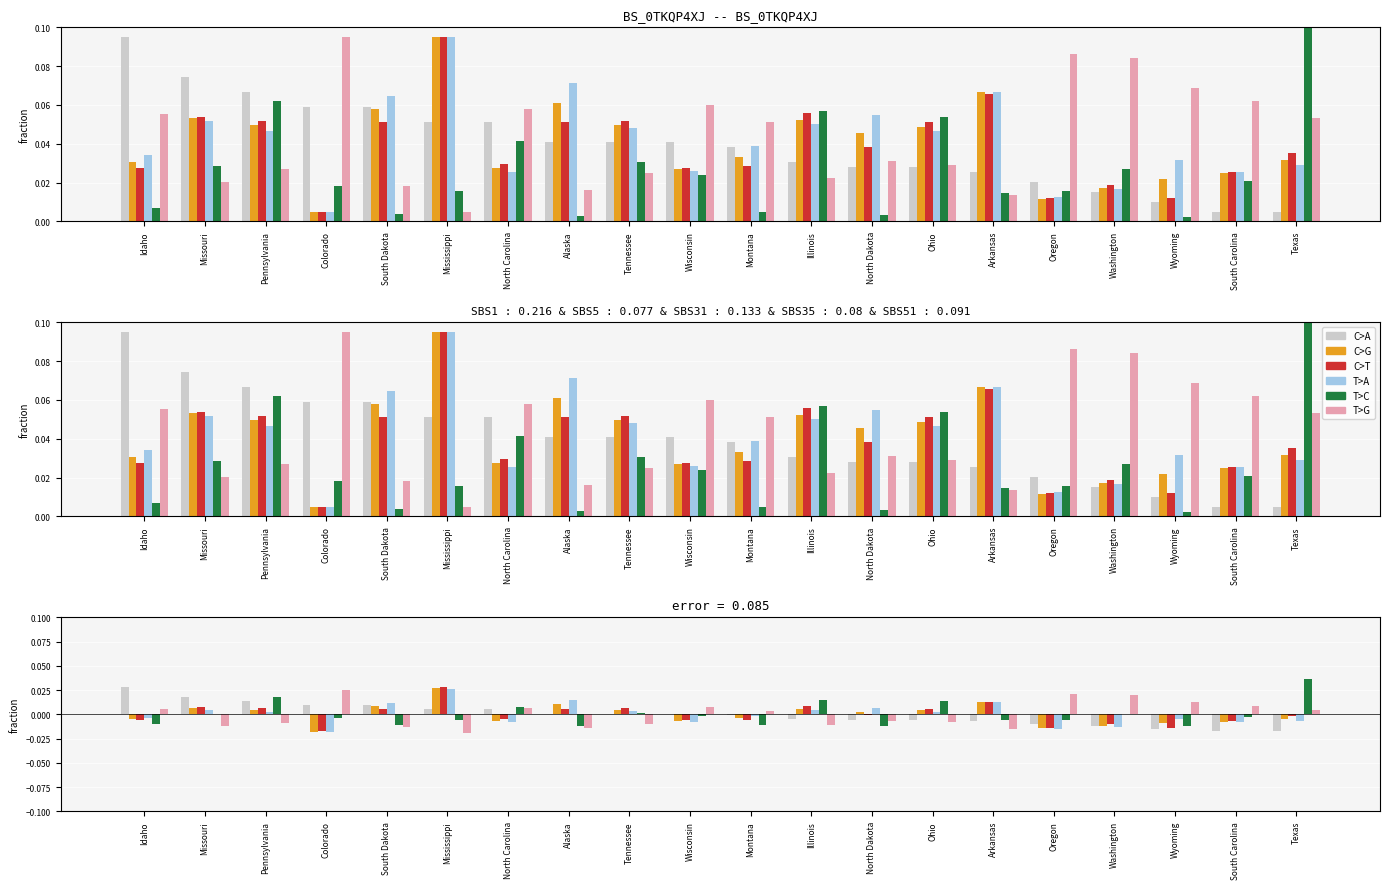

How many bars are there in each group?

6